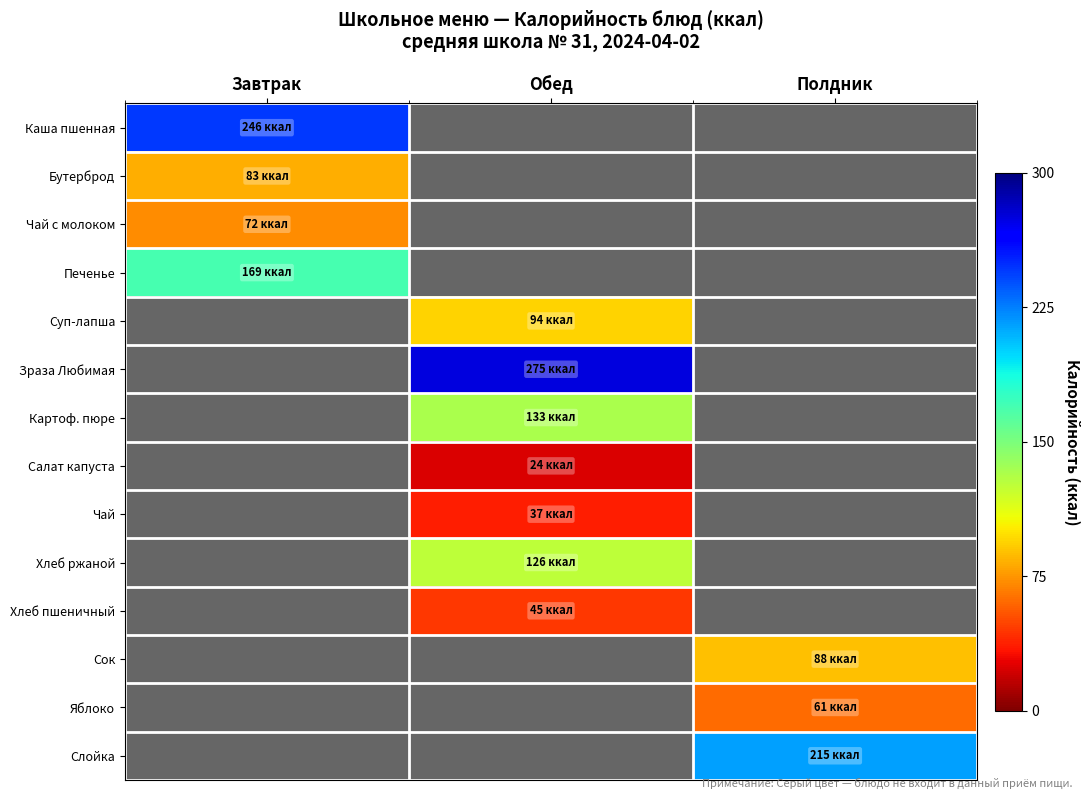

At how many categories does at least one series exceed 0?

3